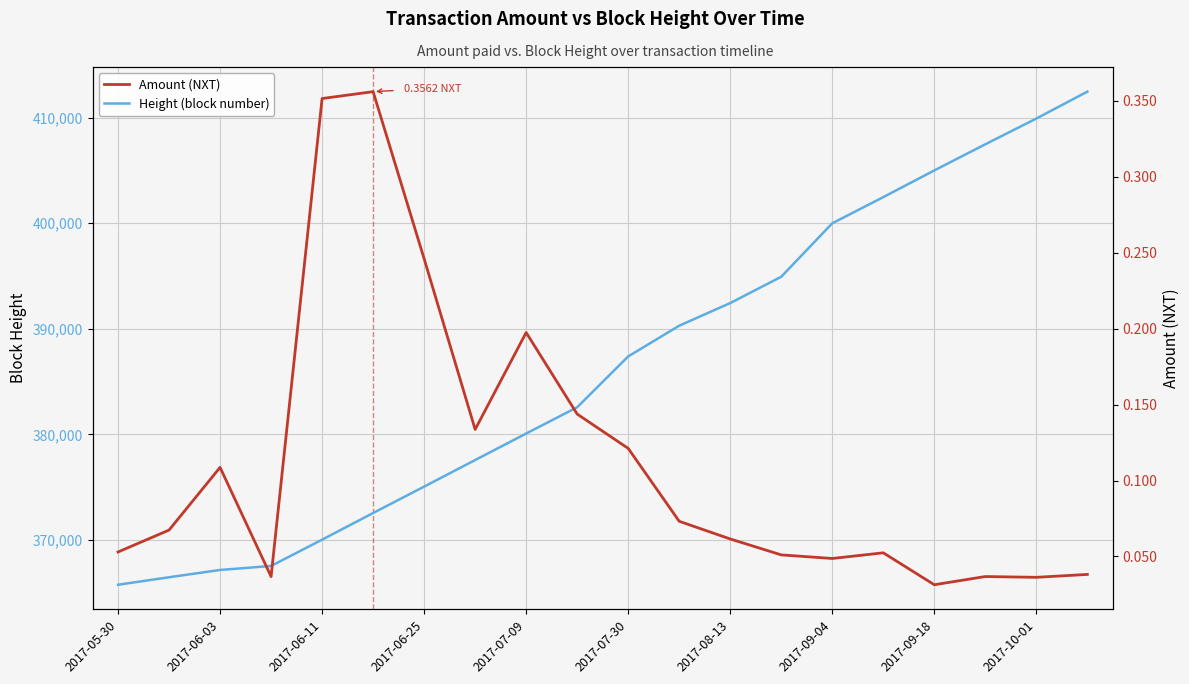

True or false: Height (block number) and Amount (NXT) cross at least once.

False